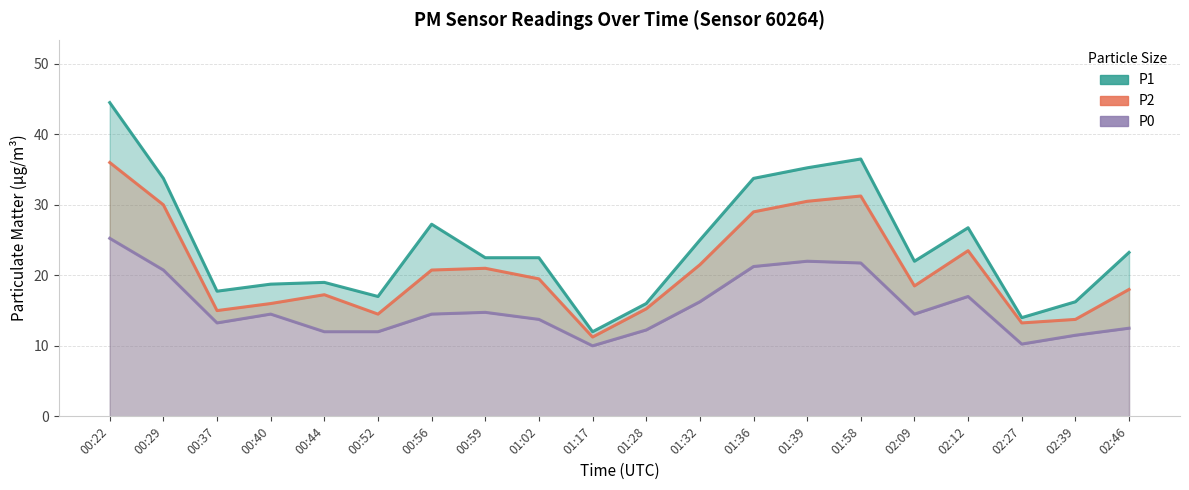

True or false: P2 and P0 cross at least once.

False